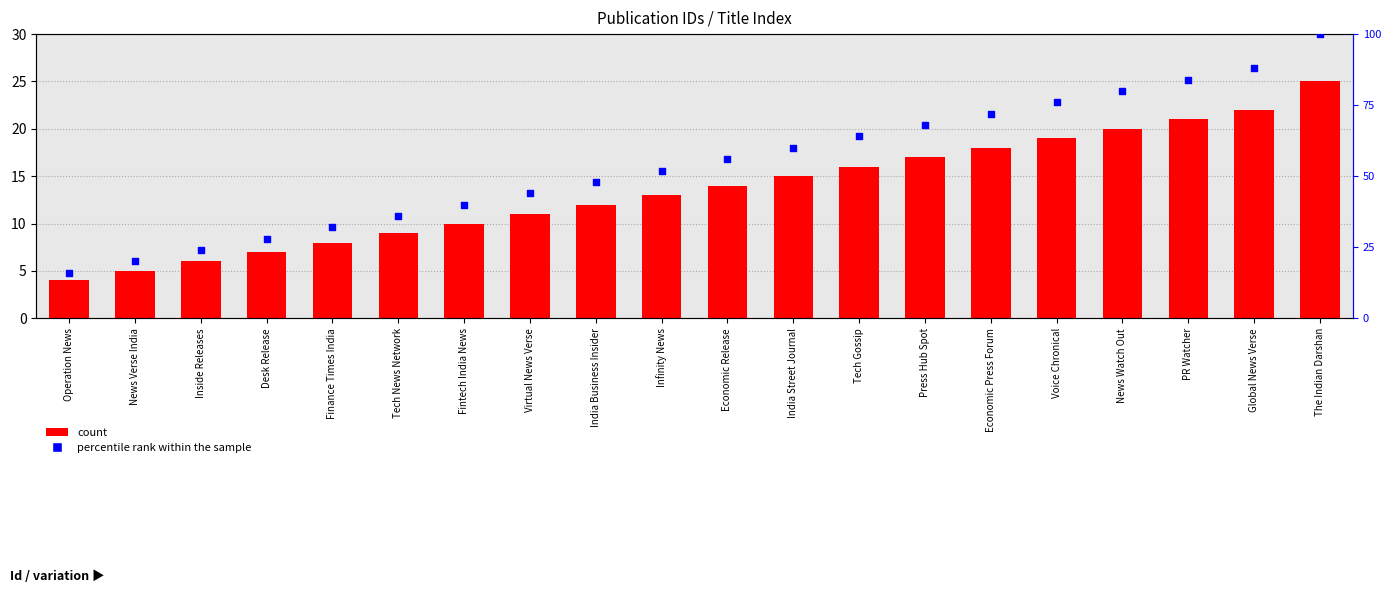

Which series reaches the minimum Y coordinate?

count